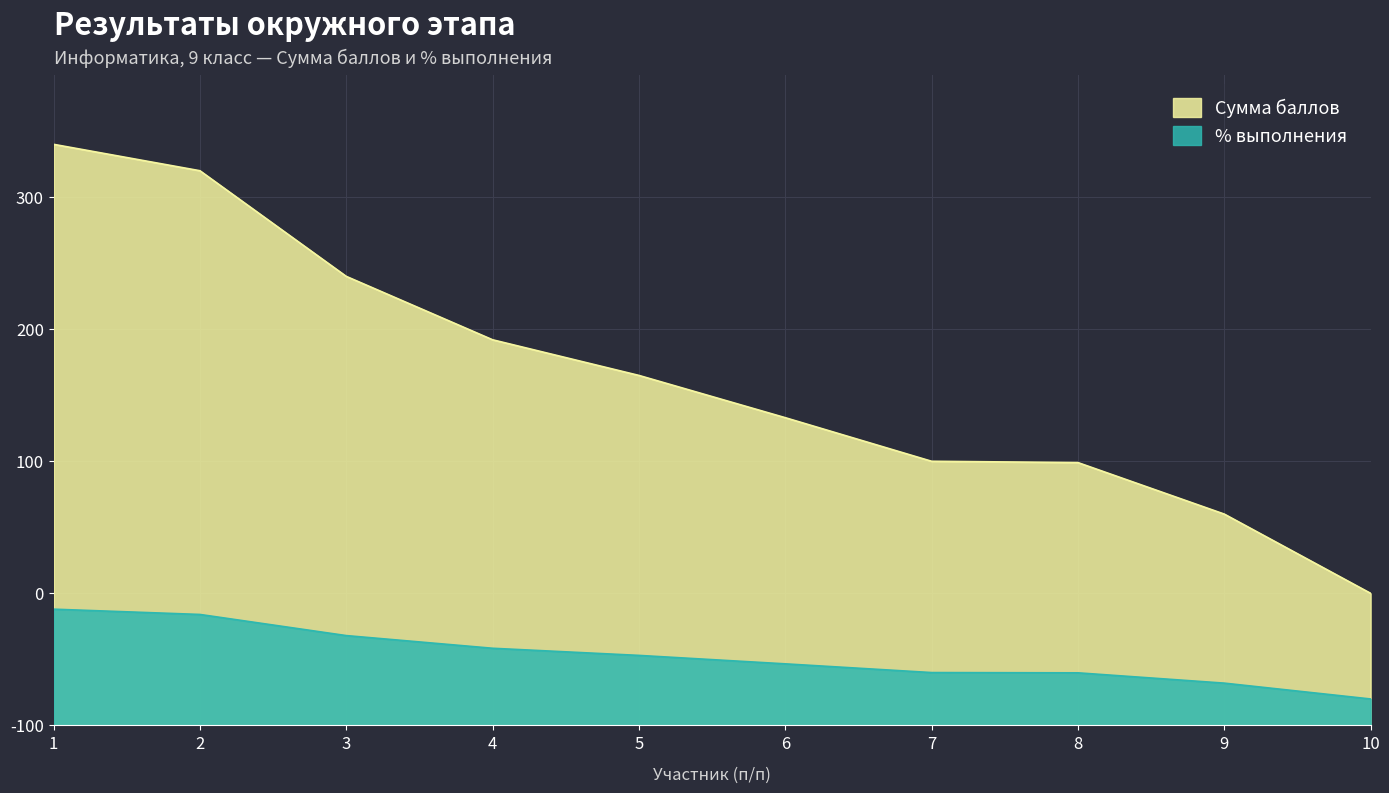

Which series has the largest range (max minus min)?

Сумма баллов